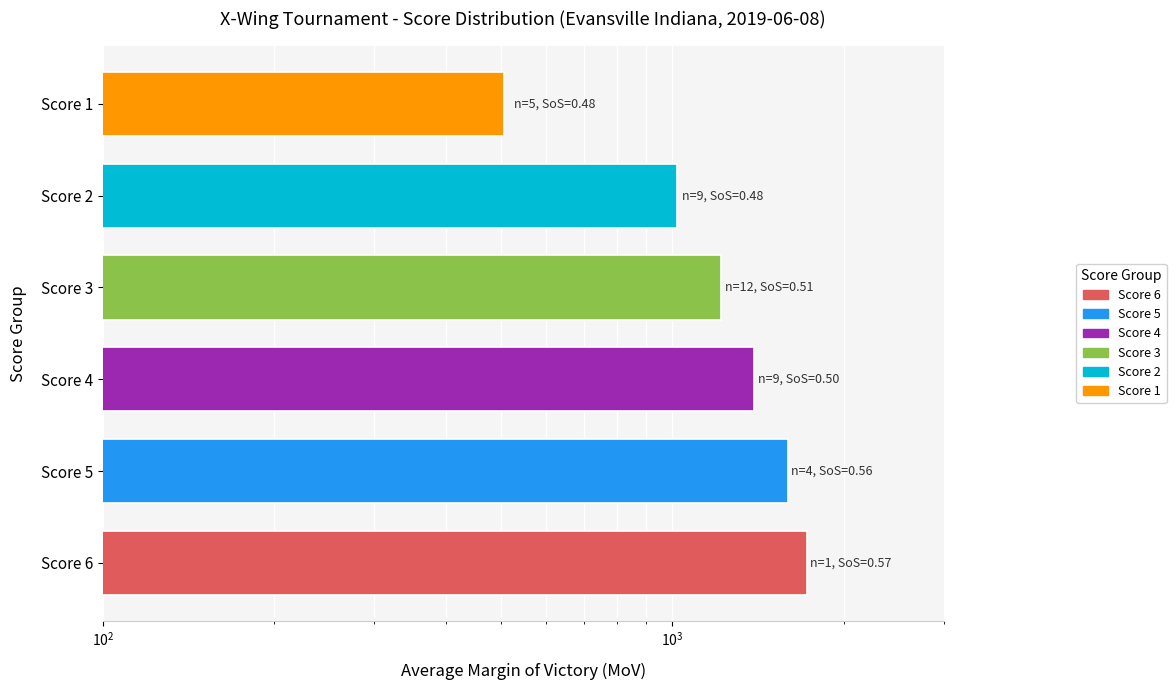

What is the value of the 6th bar from the left?

507